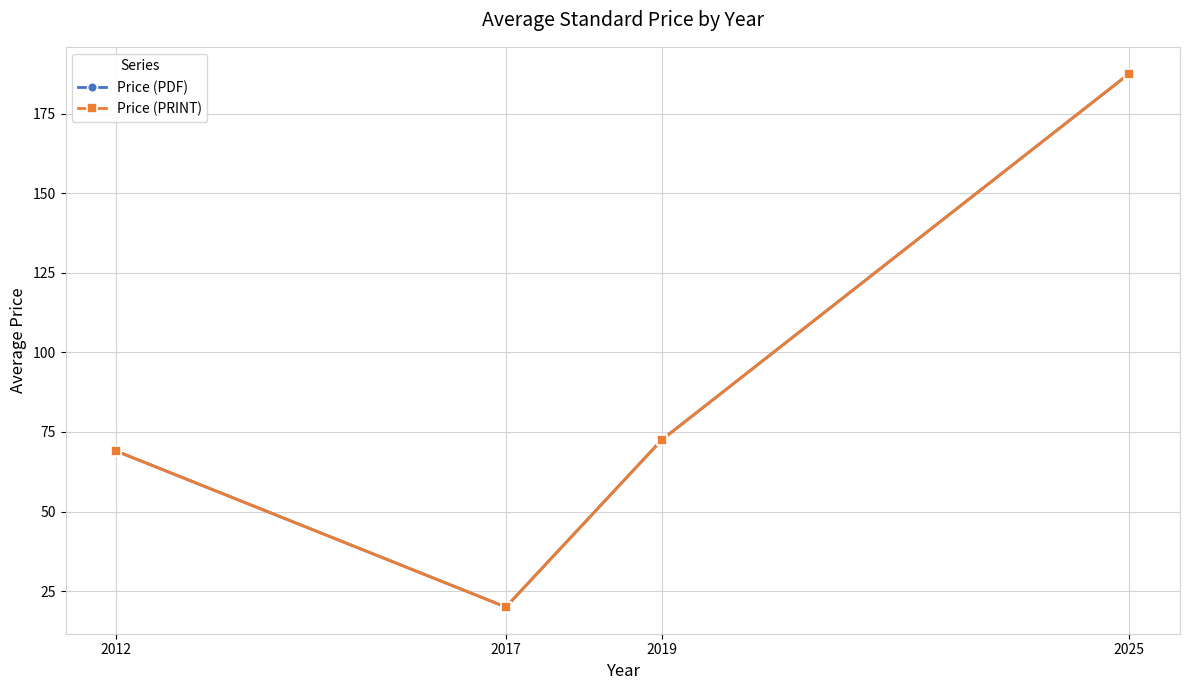

Rank the series at 2017 from lowest to highest value.

Price (PDF), Price (PRINT)